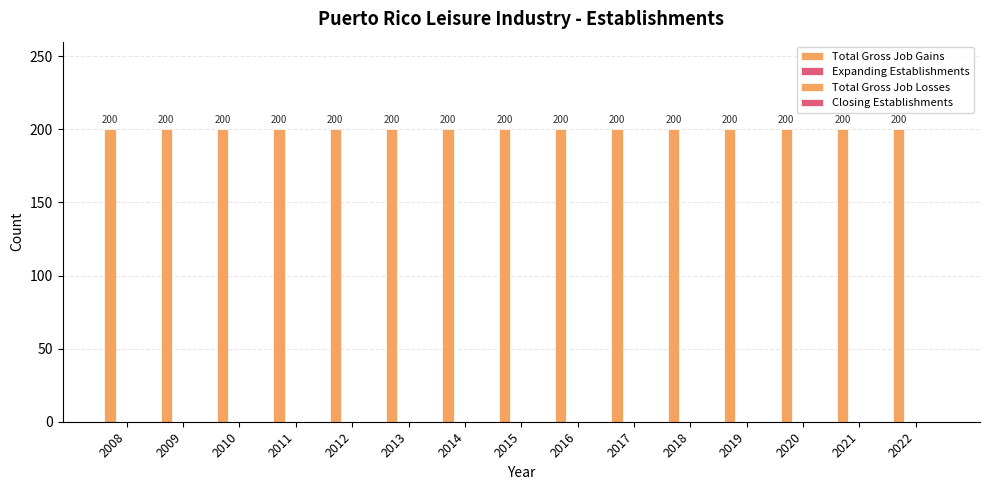

Is the value of Expanding Establishments at 2009 greater than the value of Total Gross Job Gains at 2018?

No